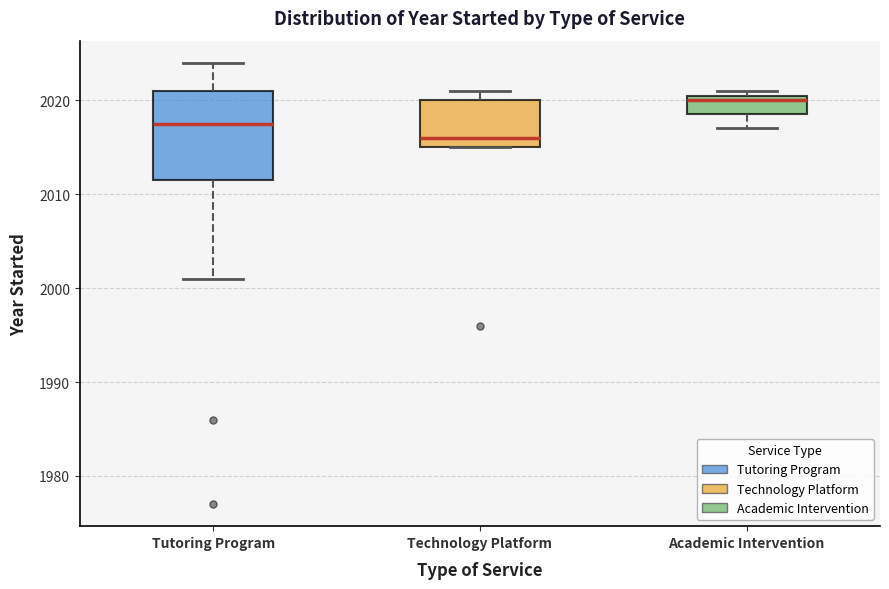

Reading left to right, read every box against the y-axis: the position of its median line, the range the box covers, and the ends of its whiskers. The values are not printed on the chart, so give them approximately, as read against the axis.

Tutoring Program: median 2018, box 2012 to 2021, whiskers 2001 to 2024
Technology Platform: median 2016, box 2015 to 2020, whiskers 2015 to 2021
Academic Intervention: median 2020, box 2019 to 2021, whiskers 2017 to 2021 (just above the box's upper edge)